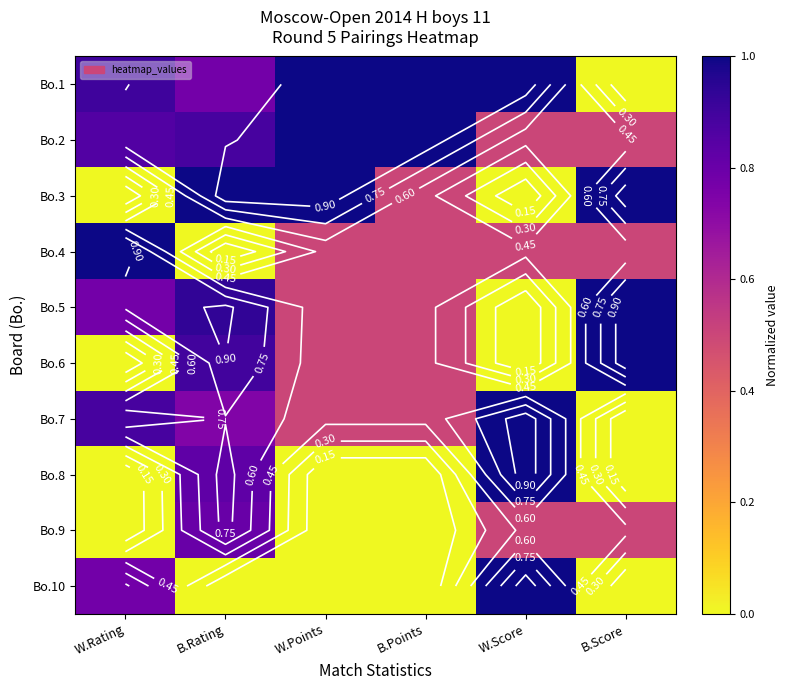

What is the spread (max minus min) of values at B.Score?

1.0